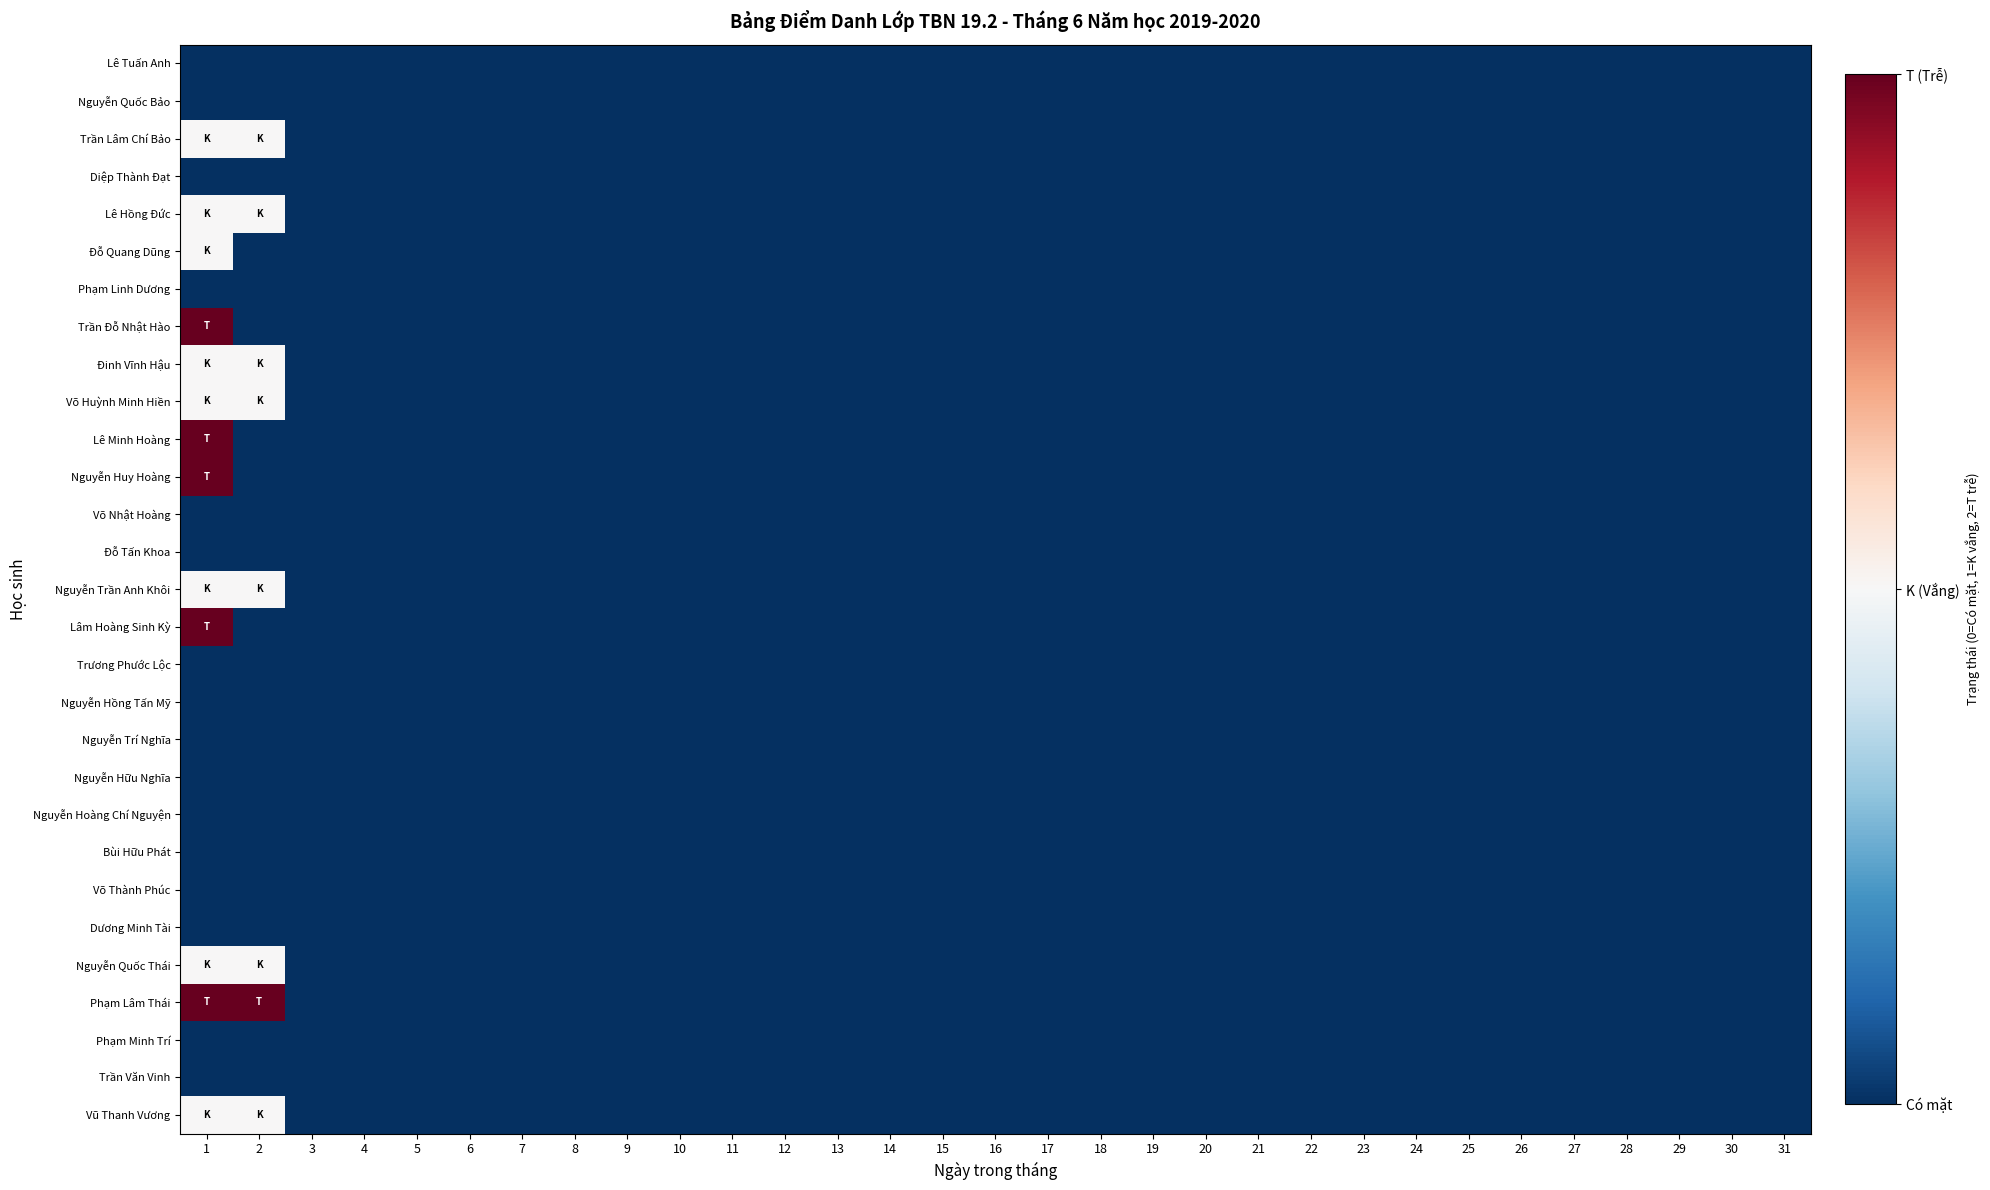

Reading right to left, extract all data points from this chart.

Lê Tuấn Anh: 31=0	30=0	29=0	28=0	27=0	26=0	25=0	24=0	23=0	22=0	21=0	20=0	19=0	18=0	17=0	16=0	15=0	14=0	13=0	12=0	11=0	10=0	9=0	8=0	7=0	6=0	5=0	4=0	3=0	2=0	1=0
Nguyễn Quốc Bảo: 31=0	30=0	29=0	28=0	27=0	26=0	25=0	24=0	23=0	22=0	21=0	20=0	19=0	18=0	17=0	16=0	15=0	14=0	13=0	12=0	11=0	10=0	9=0	8=0	7=0	6=0	5=0	4=0	3=0	2=0	1=0
Trần Lâm Chí Bảo: 31=0	30=0	29=0	28=0	27=0	26=0	25=0	24=0	23=0	22=0	21=0	20=0	19=0	18=0	17=0	16=0	15=0	14=0	13=0	12=0	11=0	10=0	9=0	8=0	7=0	6=0	5=0	4=0	3=0	2=1	1=1
Diệp Thành Đạt: 31=0	30=0	29=0	28=0	27=0	26=0	25=0	24=0	23=0	22=0	21=0	20=0	19=0	18=0	17=0	16=0	15=0	14=0	13=0	12=0	11=0	10=0	9=0	8=0	7=0	6=0	5=0	4=0	3=0	2=0	1=0
Lê Hồng Đức: 31=0	30=0	29=0	28=0	27=0	26=0	25=0	24=0	23=0	22=0	21=0	20=0	19=0	18=0	17=0	16=0	15=0	14=0	13=0	12=0	11=0	10=0	9=0	8=0	7=0	6=0	5=0	4=0	3=0	2=1	1=1
Đỗ Quang Dũng: 31=0	30=0	29=0	28=0	27=0	26=0	25=0	24=0	23=0	22=0	21=0	20=0	19=0	18=0	17=0	16=0	15=0	14=0	13=0	12=0	11=0	10=0	9=0	8=0	7=0	6=0	5=0	4=0	3=0	2=0	1=1
Phạm Linh Dương: 31=0	30=0	29=0	28=0	27=0	26=0	25=0	24=0	23=0	22=0	21=0	20=0	19=0	18=0	17=0	16=0	15=0	14=0	13=0	12=0	11=0	10=0	9=0	8=0	7=0	6=0	5=0	4=0	3=0	2=0	1=0
Trần Đỗ Nhật Hào: 31=0	30=0	29=0	28=0	27=0	26=0	25=0	24=0	23=0	22=0	21=0	20=0	19=0	18=0	17=0	16=0	15=0	14=0	13=0	12=0	11=0	10=0	9=0	8=0	7=0	6=0	5=0	4=0	3=0	2=0	1=2
Đinh Vĩnh Hậu: 31=0	30=0	29=0	28=0	27=0	26=0	25=0	24=0	23=0	22=0	21=0	20=0	19=0	18=0	17=0	16=0	15=0	14=0	13=0	12=0	11=0	10=0	9=0	8=0	7=0	6=0	5=0	4=0	3=0	2=1	1=1
Võ Huỳnh Minh Hiền: 31=0	30=0	29=0	28=0	27=0	26=0	25=0	24=0	23=0	22=0	21=0	20=0	19=0	18=0	17=0	16=0	15=0	14=0	13=0	12=0	11=0	10=0	9=0	8=0	7=0	6=0	5=0	4=0	3=0	2=1	1=1
Lê Minh Hoàng: 31=0	30=0	29=0	28=0	27=0	26=0	25=0	24=0	23=0	22=0	21=0	20=0	19=0	18=0	17=0	16=0	15=0	14=0	13=0	12=0	11=0	10=0	9=0	8=0	7=0	6=0	5=0	4=0	3=0	2=0	1=2
Nguyễn Huy Hoàng: 31=0	30=0	29=0	28=0	27=0	26=0	25=0	24=0	23=0	22=0	21=0	20=0	19=0	18=0	17=0	16=0	15=0	14=0	13=0	12=0	11=0	10=0	9=0	8=0	7=0	6=0	5=0	4=0	3=0	2=0	1=2
Võ Nhật Hoàng: 31=0	30=0	29=0	28=0	27=0	26=0	25=0	24=0	23=0	22=0	21=0	20=0	19=0	18=0	17=0	16=0	15=0	14=0	13=0	12=0	11=0	10=0	9=0	8=0	7=0	6=0	5=0	4=0	3=0	2=0	1=0
Đỗ Tấn Khoa: 31=0	30=0	29=0	28=0	27=0	26=0	25=0	24=0	23=0	22=0	21=0	20=0	19=0	18=0	17=0	16=0	15=0	14=0	13=0	12=0	11=0	10=0	9=0	8=0	7=0	6=0	5=0	4=0	3=0	2=0	1=0
Nguyễn Trần Anh Khôi: 31=0	30=0	29=0	28=0	27=0	26=0	25=0	24=0	23=0	22=0	21=0	20=0	19=0	18=0	17=0	16=0	15=0	14=0	13=0	12=0	11=0	10=0	9=0	8=0	7=0	6=0	5=0	4=0	3=0	2=1	1=1
Lâm Hoàng Sinh Kỳ: 31=0	30=0	29=0	28=0	27=0	26=0	25=0	24=0	23=0	22=0	21=0	20=0	19=0	18=0	17=0	16=0	15=0	14=0	13=0	12=0	11=0	10=0	9=0	8=0	7=0	6=0	5=0	4=0	3=0	2=0	1=2
Trương Phước Lộc: 31=0	30=0	29=0	28=0	27=0	26=0	25=0	24=0	23=0	22=0	21=0	20=0	19=0	18=0	17=0	16=0	15=0	14=0	13=0	12=0	11=0	10=0	9=0	8=0	7=0	6=0	5=0	4=0	3=0	2=0	1=0
Nguyễn Hồng Tấn Mỹ: 31=0	30=0	29=0	28=0	27=0	26=0	25=0	24=0	23=0	22=0	21=0	20=0	19=0	18=0	17=0	16=0	15=0	14=0	13=0	12=0	11=0	10=0	9=0	8=0	7=0	6=0	5=0	4=0	3=0	2=0	1=0
Nguyễn Trí Nghĩa: 31=0	30=0	29=0	28=0	27=0	26=0	25=0	24=0	23=0	22=0	21=0	20=0	19=0	18=0	17=0	16=0	15=0	14=0	13=0	12=0	11=0	10=0	9=0	8=0	7=0	6=0	5=0	4=0	3=0	2=0	1=0
Nguyễn Hữu Nghĩa: 31=0	30=0	29=0	28=0	27=0	26=0	25=0	24=0	23=0	22=0	21=0	20=0	19=0	18=0	17=0	16=0	15=0	14=0	13=0	12=0	11=0	10=0	9=0	8=0	7=0	6=0	5=0	4=0	3=0	2=0	1=0
Nguyễn Hoàng Chí Nguyện: 31=0	30=0	29=0	28=0	27=0	26=0	25=0	24=0	23=0	22=0	21=0	20=0	19=0	18=0	17=0	16=0	15=0	14=0	13=0	12=0	11=0	10=0	9=0	8=0	7=0	6=0	5=0	4=0	3=0	2=0	1=0
Bùi Hữu Phát: 31=0	30=0	29=0	28=0	27=0	26=0	25=0	24=0	23=0	22=0	21=0	20=0	19=0	18=0	17=0	16=0	15=0	14=0	13=0	12=0	11=0	10=0	9=0	8=0	7=0	6=0	5=0	4=0	3=0	2=0	1=0
Võ Thành Phúc: 31=0	30=0	29=0	28=0	27=0	26=0	25=0	24=0	23=0	22=0	21=0	20=0	19=0	18=0	17=0	16=0	15=0	14=0	13=0	12=0	11=0	10=0	9=0	8=0	7=0	6=0	5=0	4=0	3=0	2=0	1=0
Dương Minh Tài: 31=0	30=0	29=0	28=0	27=0	26=0	25=0	24=0	23=0	22=0	21=0	20=0	19=0	18=0	17=0	16=0	15=0	14=0	13=0	12=0	11=0	10=0	9=0	8=0	7=0	6=0	5=0	4=0	3=0	2=0	1=0
Nguyễn Quốc Thái: 31=0	30=0	29=0	28=0	27=0	26=0	25=0	24=0	23=0	22=0	21=0	20=0	19=0	18=0	17=0	16=0	15=0	14=0	13=0	12=0	11=0	10=0	9=0	8=0	7=0	6=0	5=0	4=0	3=0	2=1	1=1
Phạm Lâm Thái: 31=0	30=0	29=0	28=0	27=0	26=0	25=0	24=0	23=0	22=0	21=0	20=0	19=0	18=0	17=0	16=0	15=0	14=0	13=0	12=0	11=0	10=0	9=0	8=0	7=0	6=0	5=0	4=0	3=0	2=2	1=2
Phạm Minh Trí: 31=0	30=0	29=0	28=0	27=0	26=0	25=0	24=0	23=0	22=0	21=0	20=0	19=0	18=0	17=0	16=0	15=0	14=0	13=0	12=0	11=0	10=0	9=0	8=0	7=0	6=0	5=0	4=0	3=0	2=0	1=0
Trần Văn Vinh: 31=0	30=0	29=0	28=0	27=0	26=0	25=0	24=0	23=0	22=0	21=0	20=0	19=0	18=0	17=0	16=0	15=0	14=0	13=0	12=0	11=0	10=0	9=0	8=0	7=0	6=0	5=0	4=0	3=0	2=0	1=0
Vũ Thanh Vương: 31=0	30=0	29=0	28=0	27=0	26=0	25=0	24=0	23=0	22=0	21=0	20=0	19=0	18=0	17=0	16=0	15=0	14=0	13=0	12=0	11=0	10=0	9=0	8=0	7=0	6=0	5=0	4=0	3=0	2=1	1=1